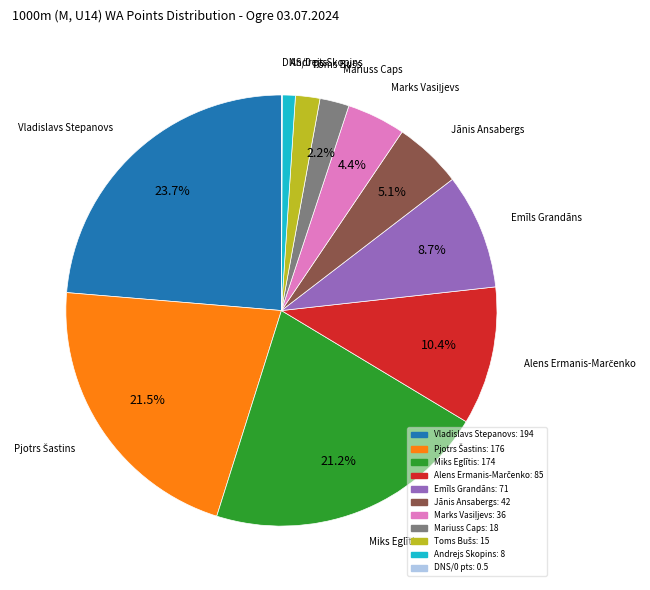

Is there a majority slice in this chart?

No